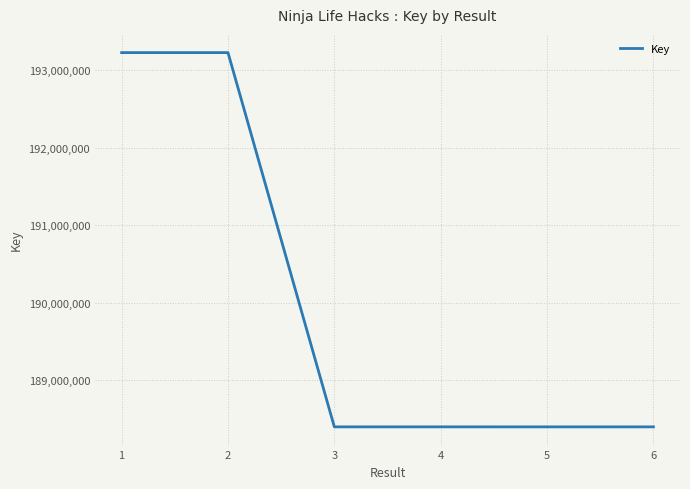

Approximately how many times larger is the value at 6 compared to 2?

1.0